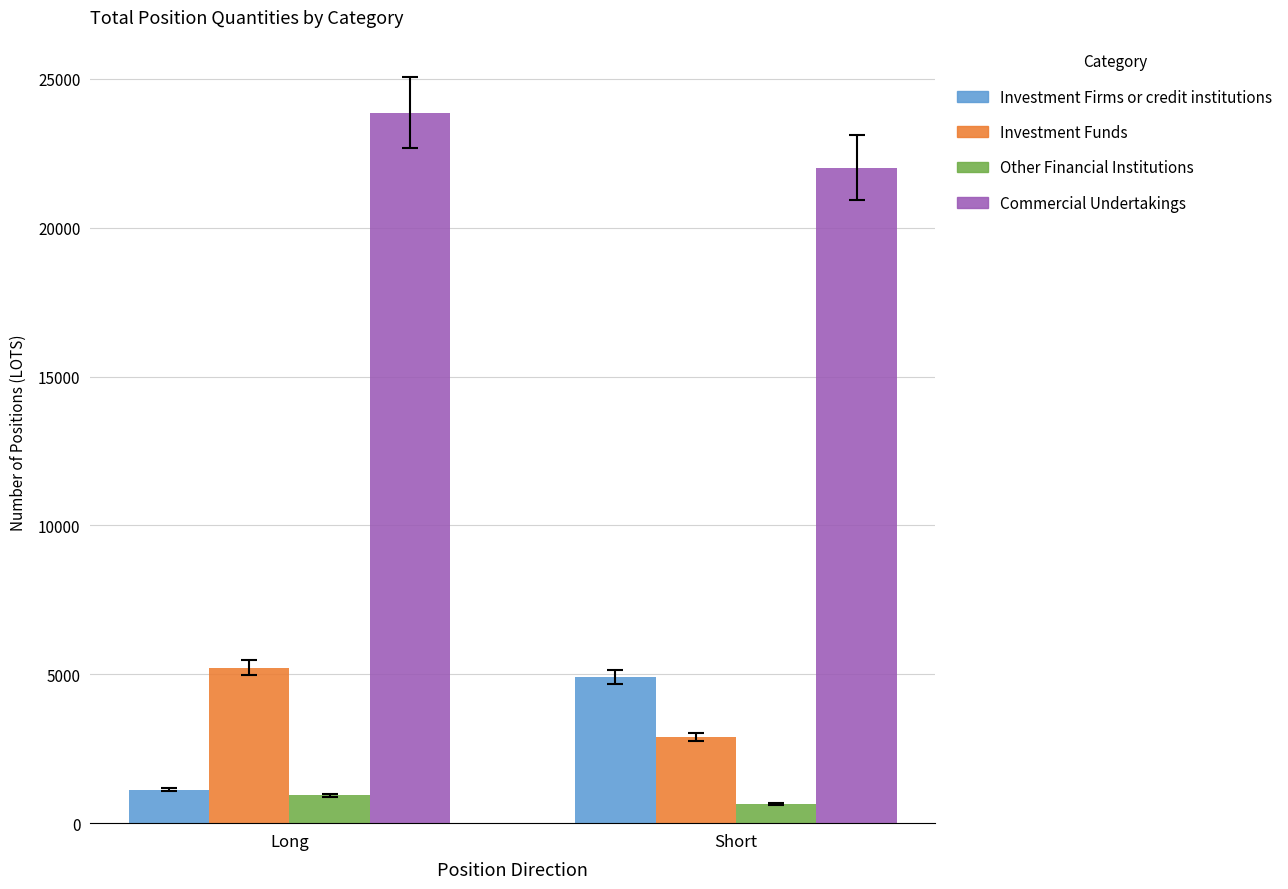

What is the highest value of the Investment Funds series?

5226.2